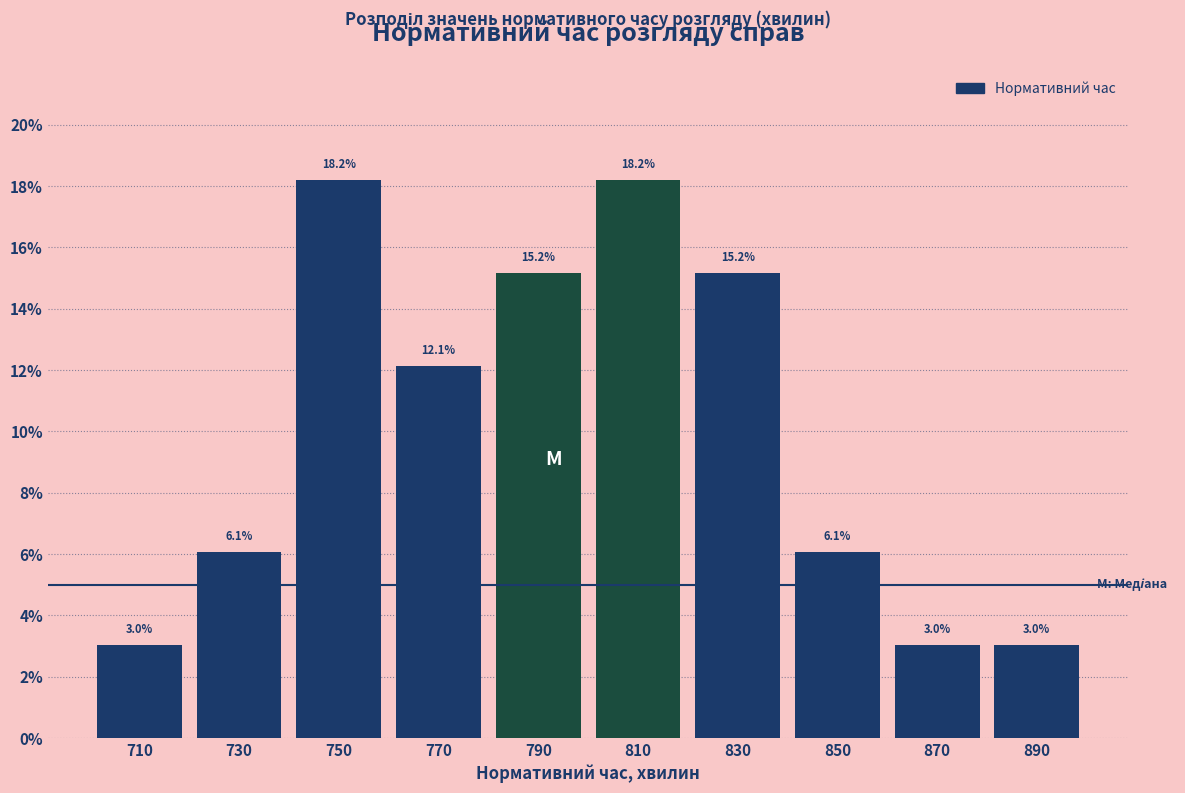

Reading left to right, list every bar in this chart as the range it spans on the x-axis followed by its height.

700 to 720: 3.0
720 to 740: 6.1
740 to 760: 18.2
760 to 780: 12.1
780 to 800: 15.2
800 to 820: 18.2
820 to 840: 15.2
840 to 860: 6.1
860 to 880: 3.0
880 to 900: 3.0